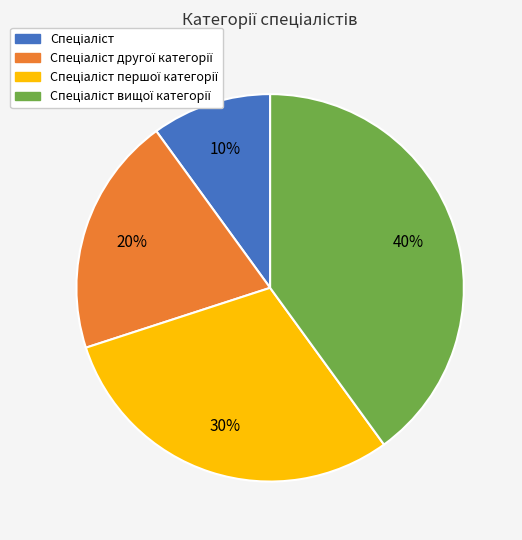

Does any single category account for the majority?

No